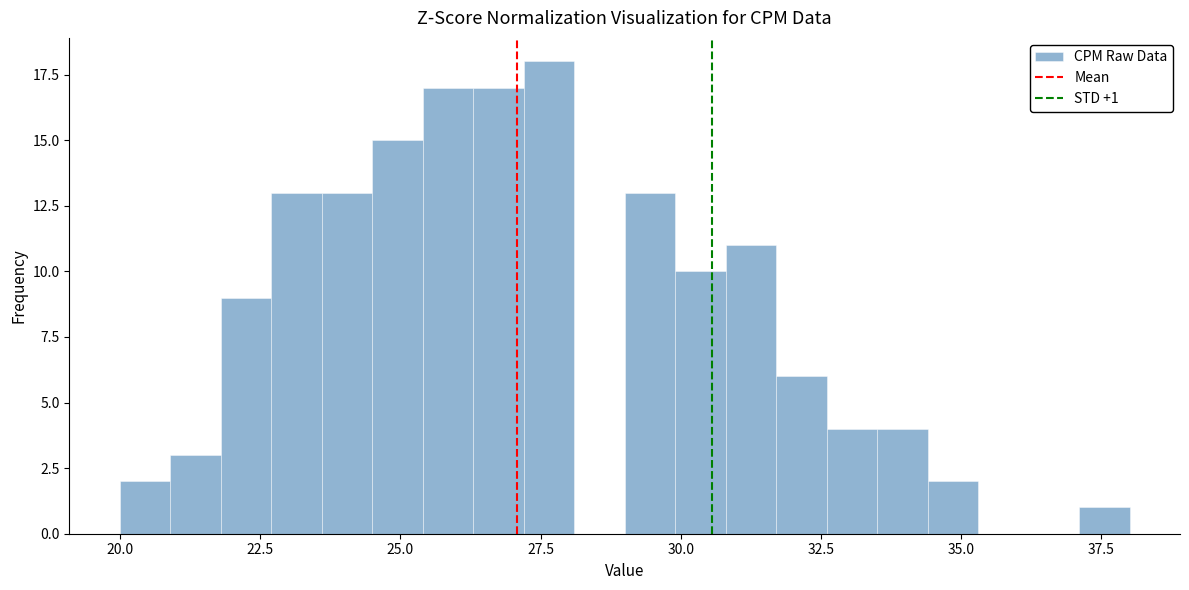

Read against the x-axis, roughly where is the centre of the tallest bar?

27.5